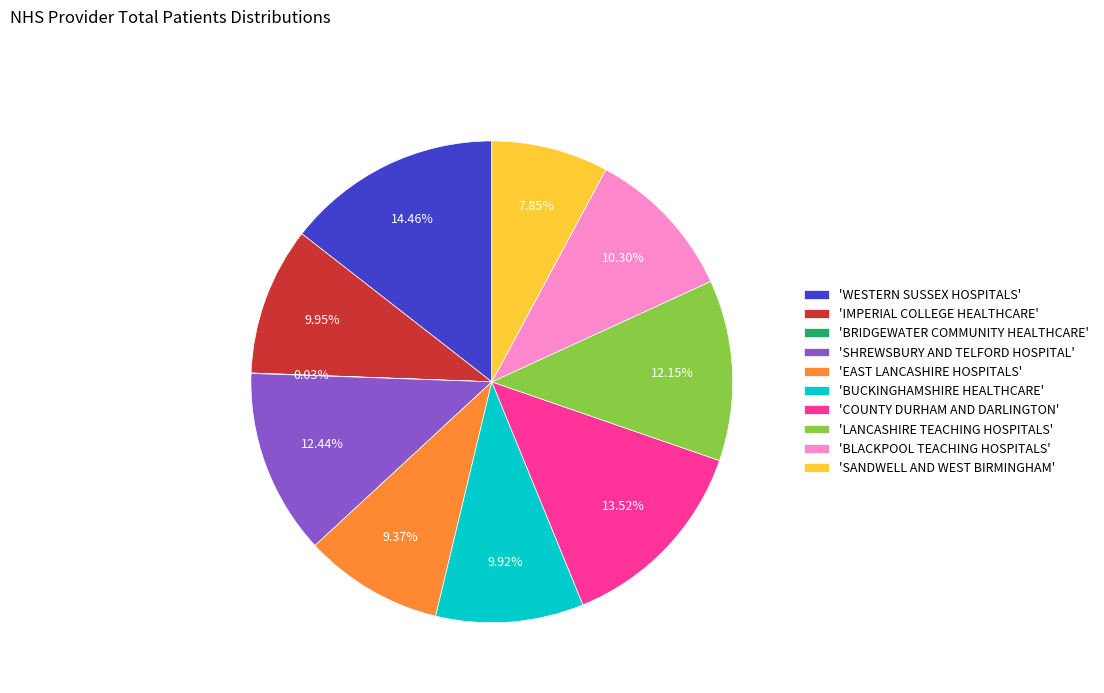

To the nearest percent, what is the average slice percentage?

10%